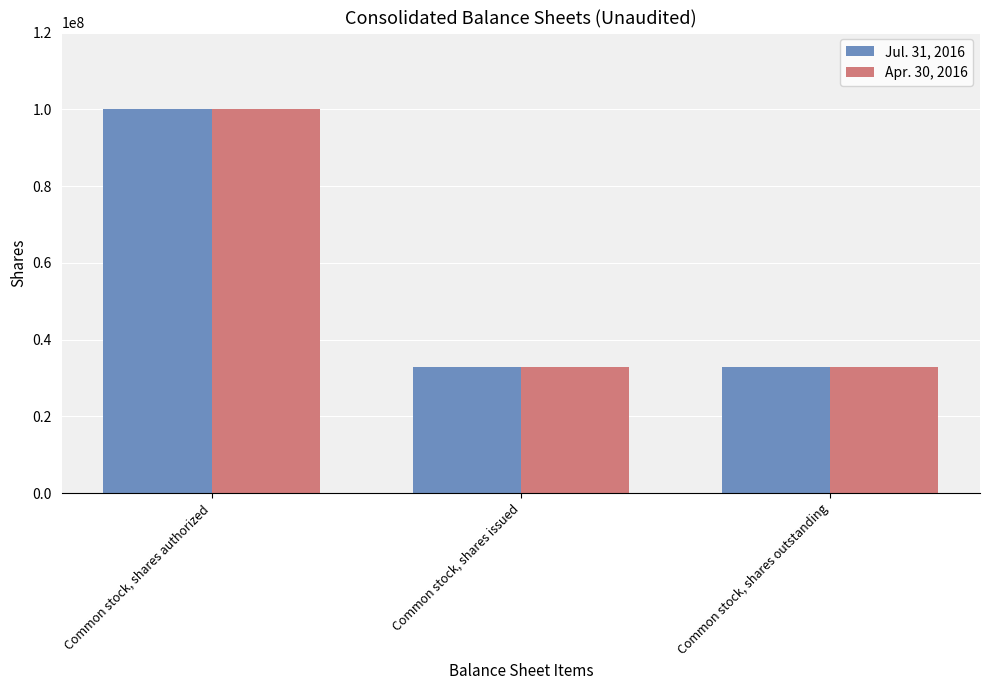

How many groups of bars are there?

3